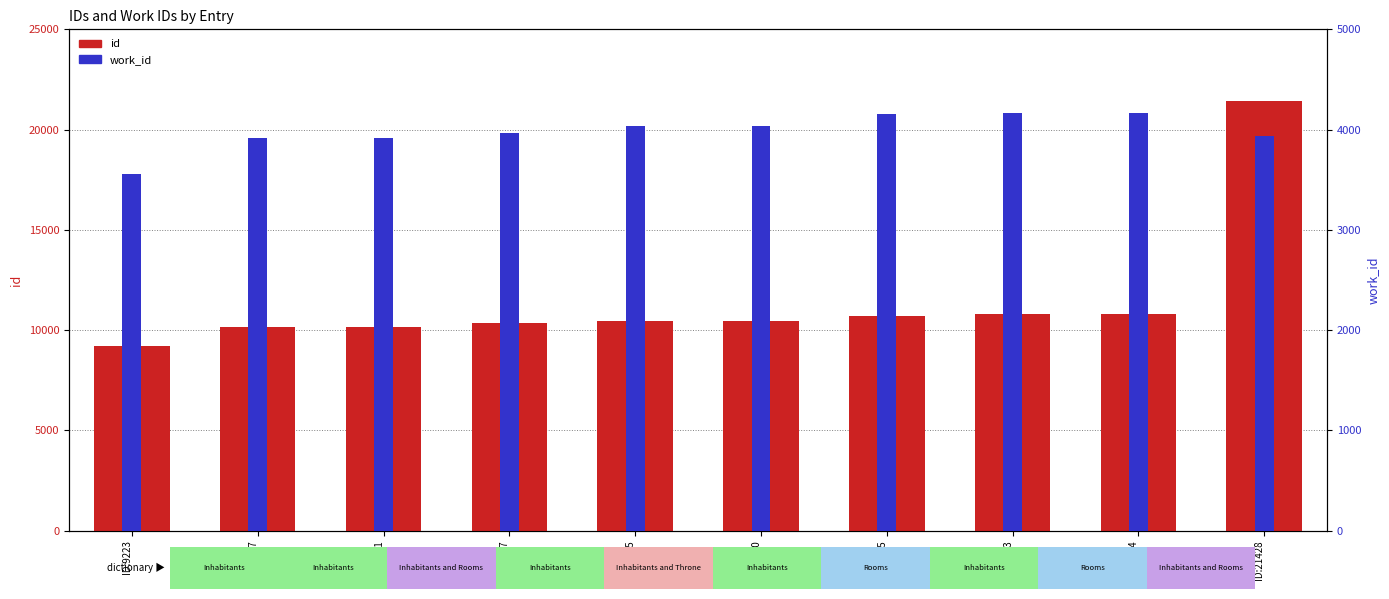

What is the maximum value for work_id?

4167